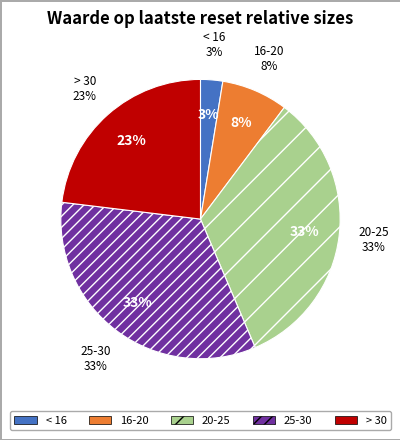

How many slices are in this pie chart?

5